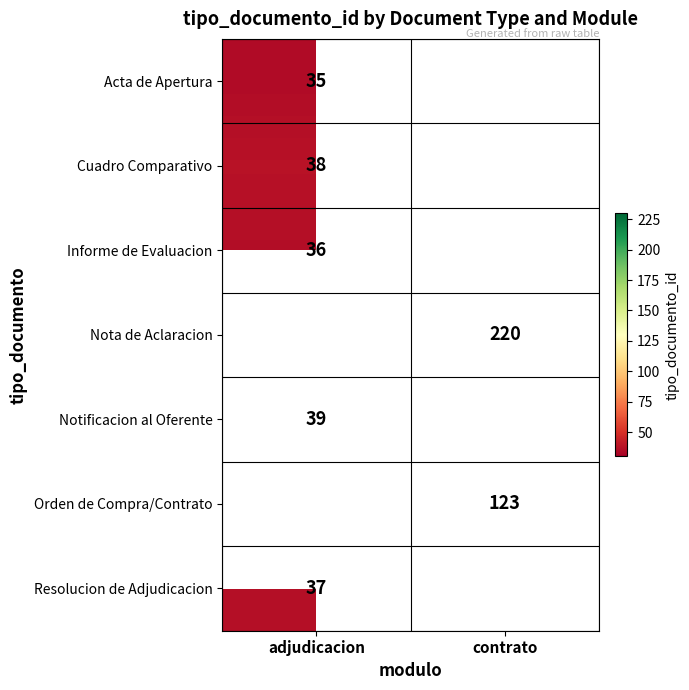

True or false: Nota de Aclaracion has a value of 220 at contrato.

True